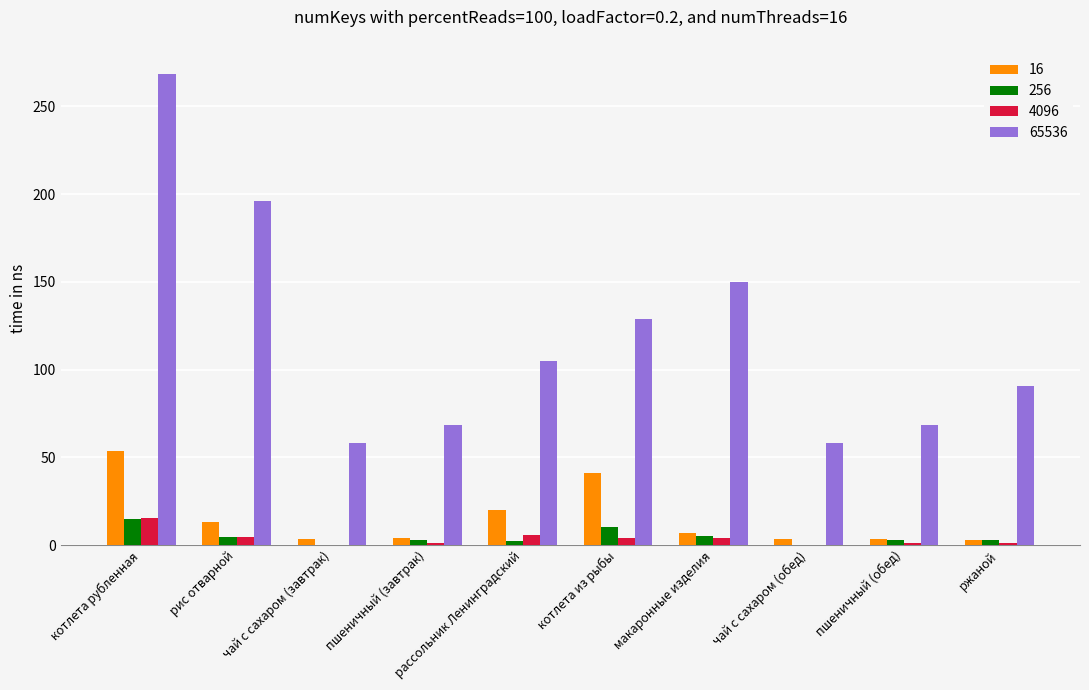

What is the total value across all series at котлета рубленная?

351.5